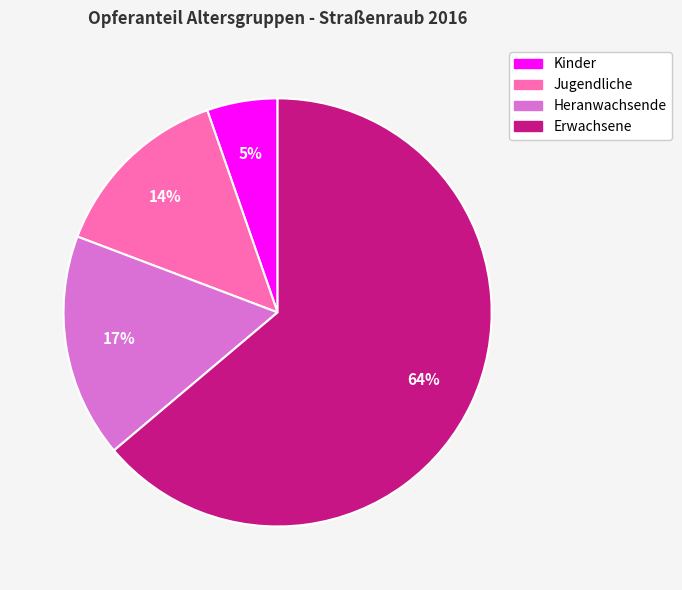

What is the largest slice in the pie chart?

Erwachsene